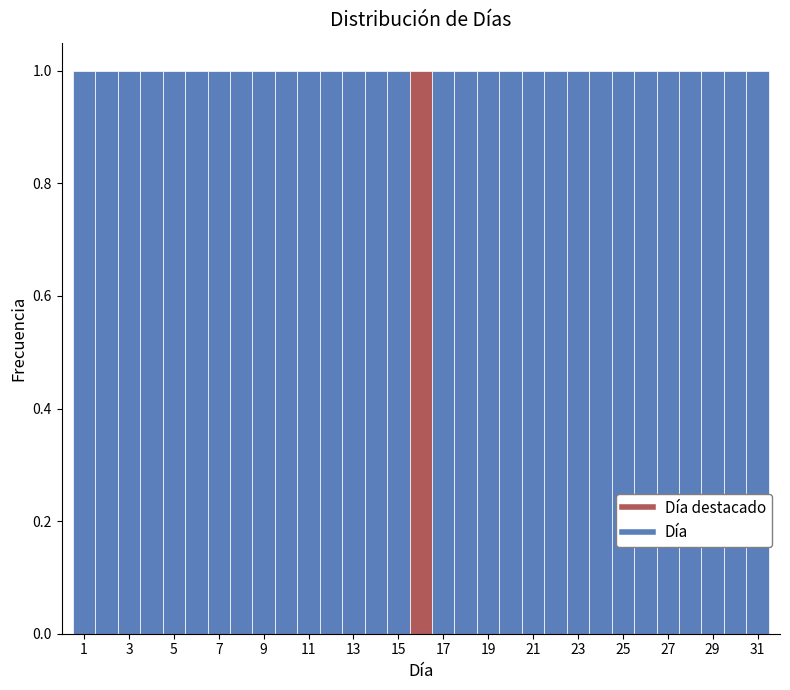

Reading left to right, list every bar in this chart as the range it spans on the x-axis followed by its height. Neither the bar edges nor the heights are printed on the chart, so give them approximately, as read against the axes.

0.5 to 1.5: 1
1.5 to 2.5: 1
2.5 to 3.5: 1
3.5 to 4.5: 1
4.5 to 5.5: 1
5.5 to 6.5: 1
6.5 to 7.5: 1
7.5 to 8.5: 1
8.5 to 9.5: 1
9.5 to 10.5: 1
10.5 to 11.5: 1
11.5 to 12.5: 1
12.5 to 13.5: 1
13.5 to 14.5: 1
14.5 to 15.5: 1
15.5 to 16.5: 1
16.5 to 17.5: 1
17.5 to 18.5: 1
18.5 to 19.5: 1
19.5 to 20.5: 1
20.5 to 21.5: 1
21.5 to 22.5: 1
22.5 to 23.5: 1
23.5 to 24.5: 1
24.5 to 25.5: 1
25.5 to 26.5: 1
26.5 to 27.5: 1
27.5 to 28.5: 1
28.5 to 29.5: 1
29.5 to 30.5: 1
30.5 to 31.5: 1